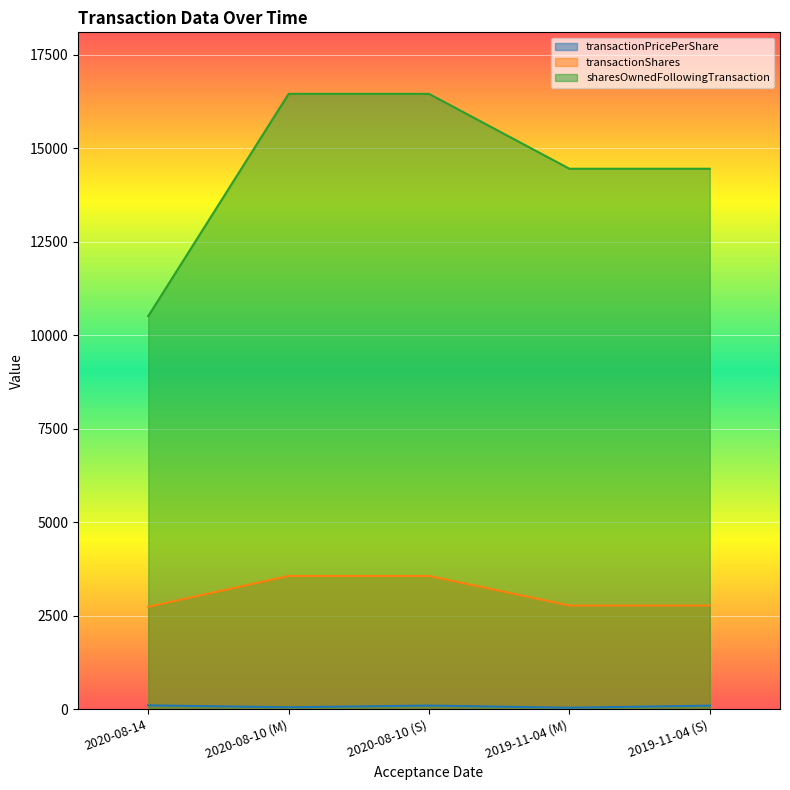

Read the transactionShares value at 2020-08-10 (M).

3560.0